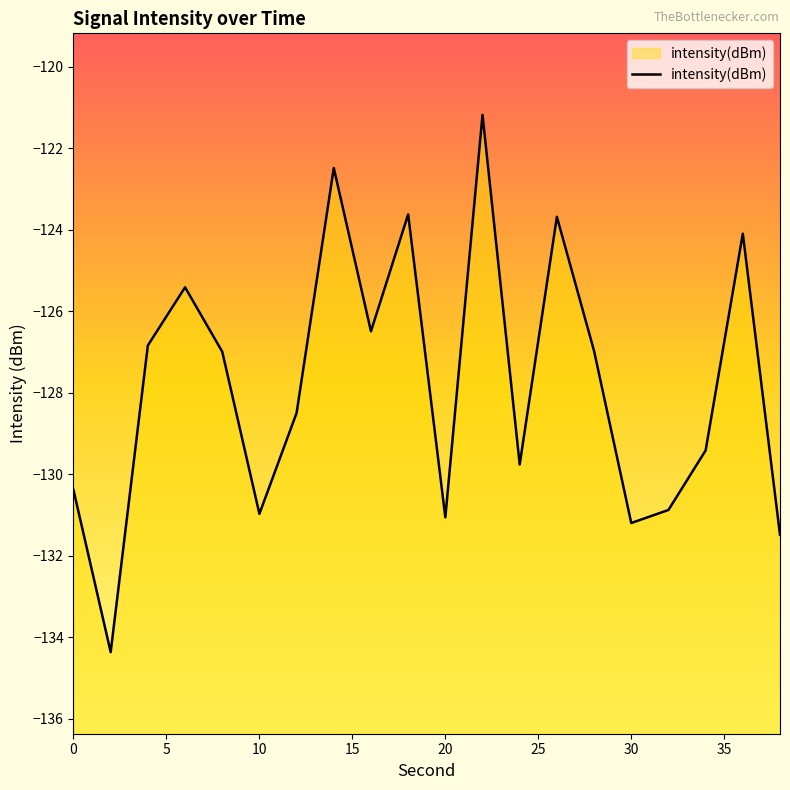

What is the difference between the second highest and second lowest values?

9.0